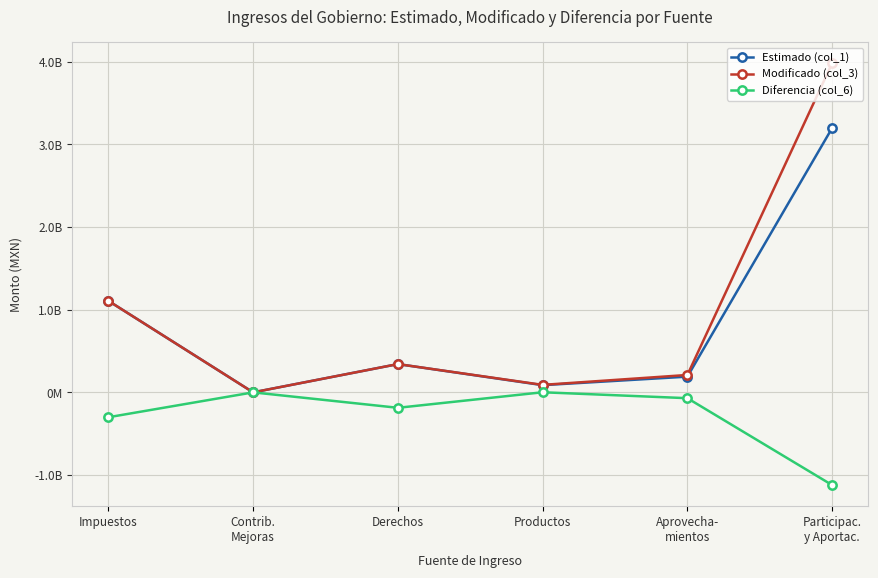

What is the minimum value shown in the chart?

-1121561208.1